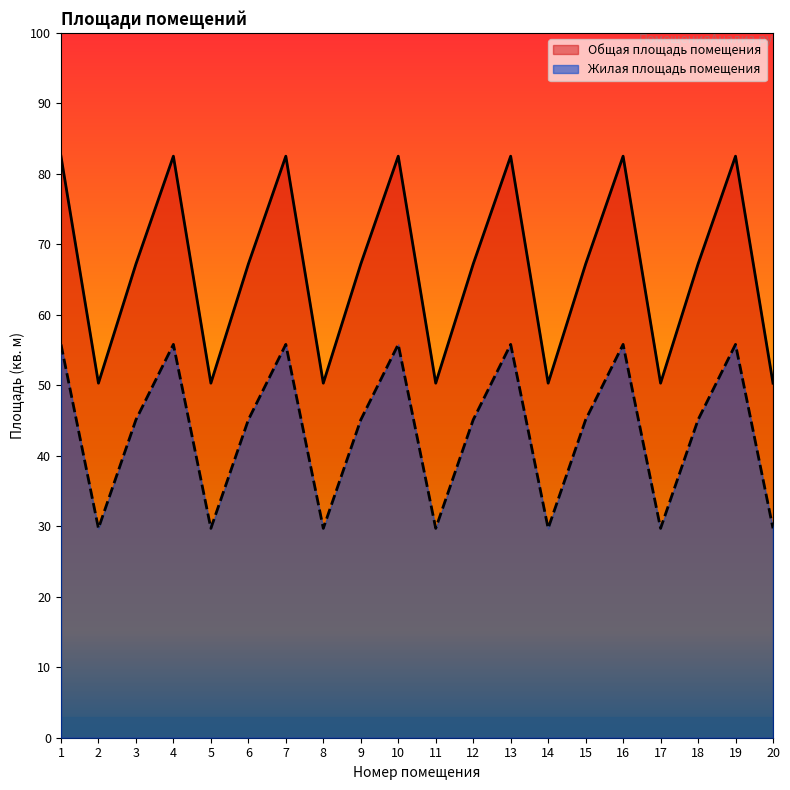

What is the value of the Жилая площадь помещения point at the 4th from the left?

55.8